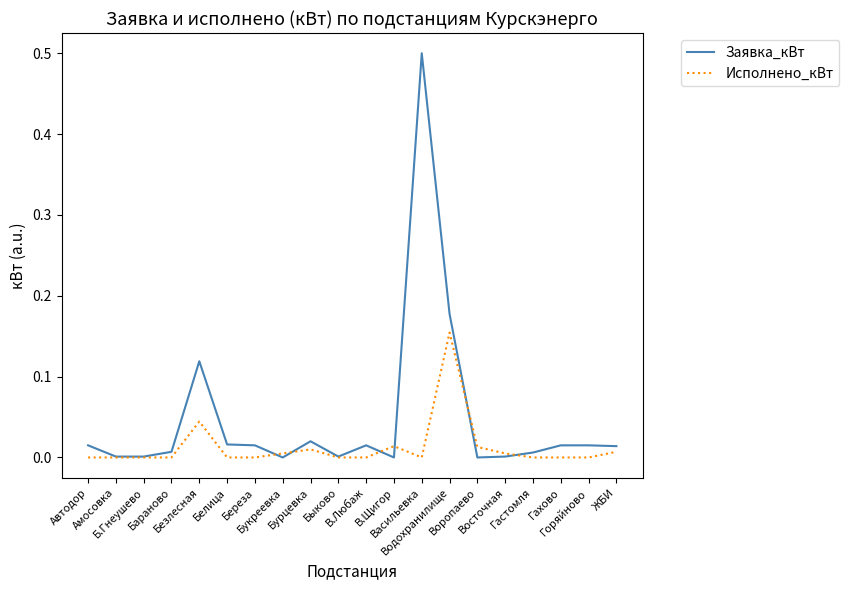

Does the chart have visible grid lines?

No